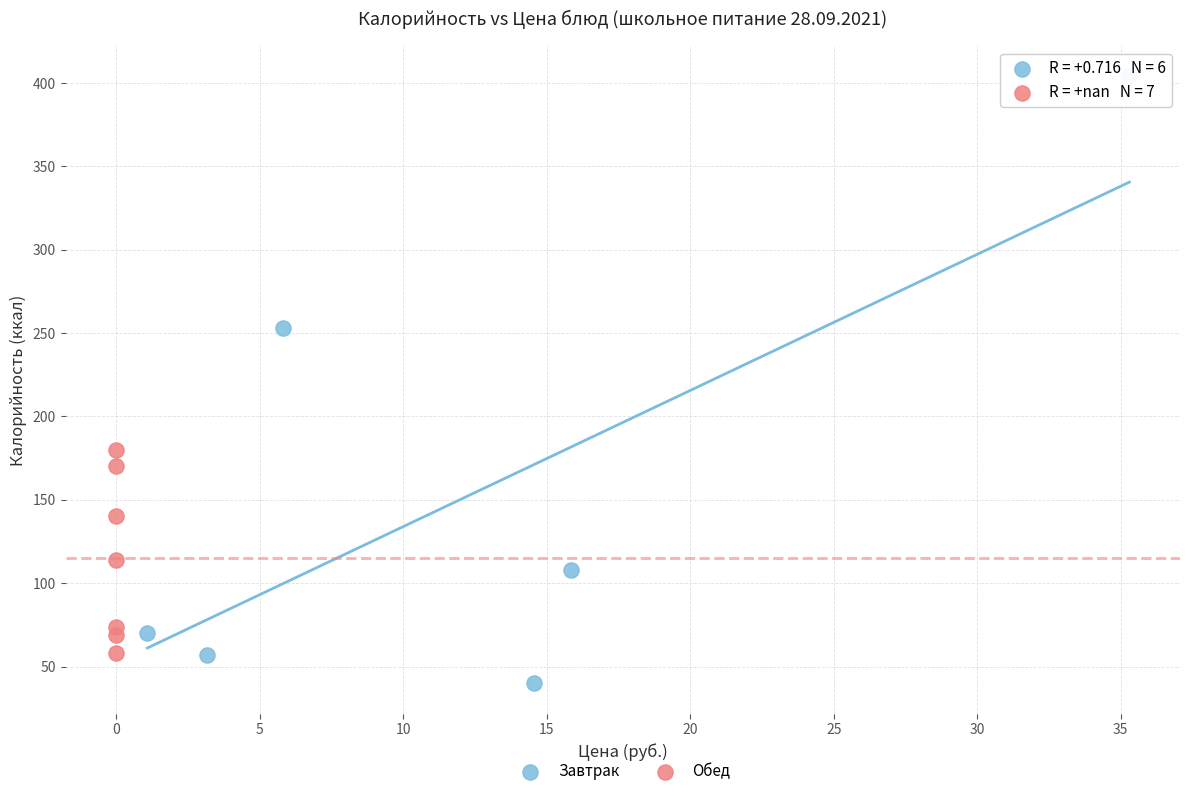

What are all the series names shown in the legend?

Завтрак, Обед